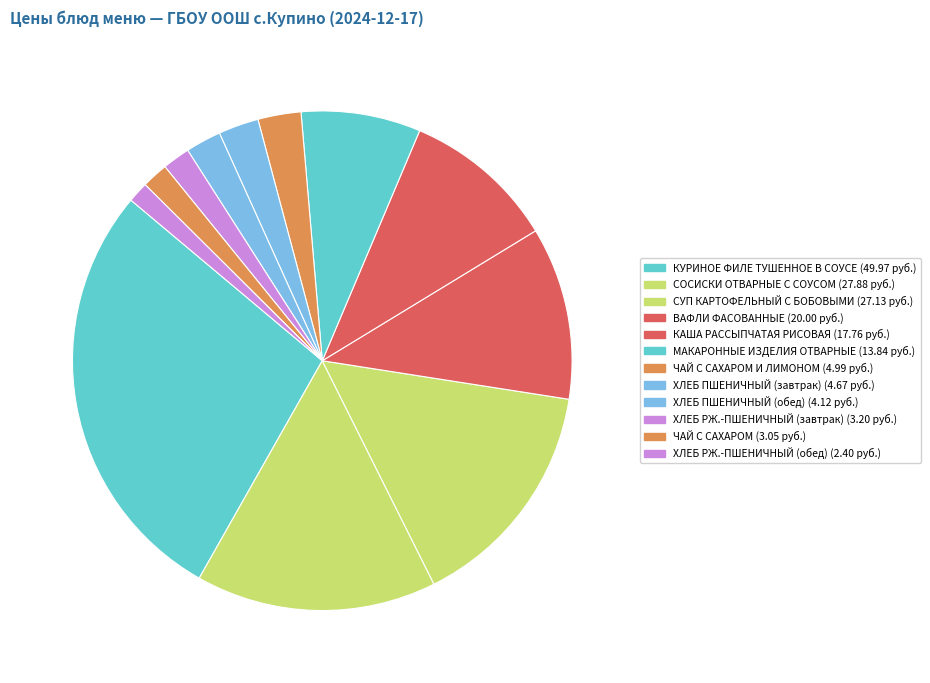

To the nearest percent, what is the average slice percentage?

8%